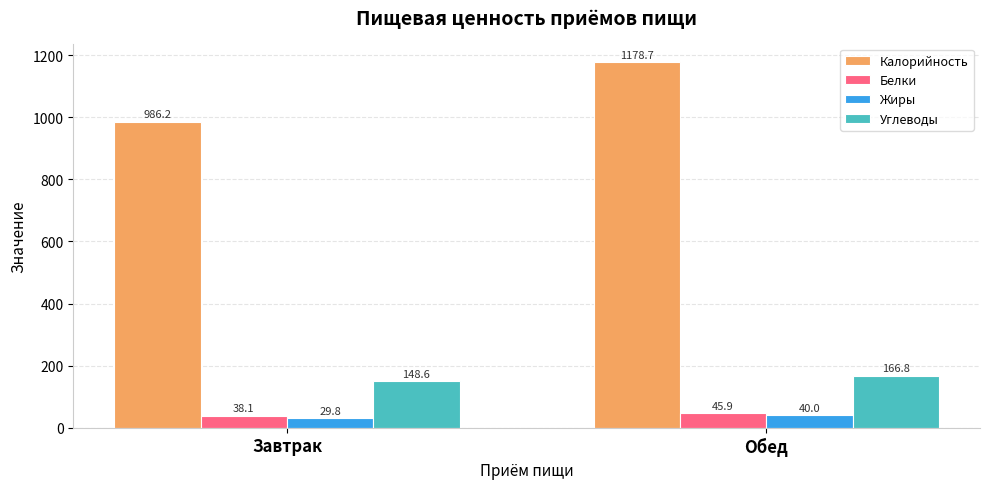

What is the approximate value of Белки at Завтрак?

38.1